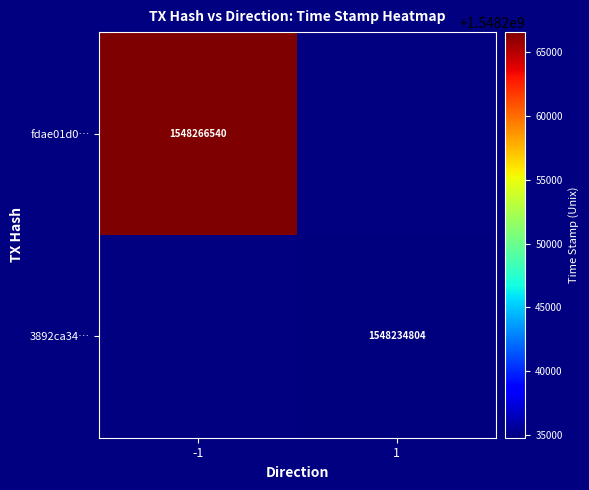

The fdae01d0… series shows 2690022649 at -1. True or false?

False